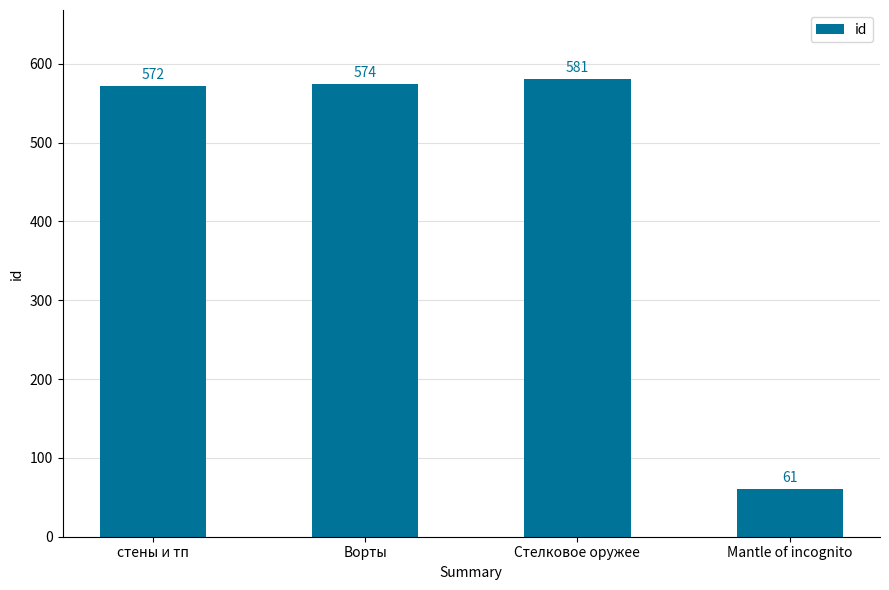

How many categories are shown in the chart?

4